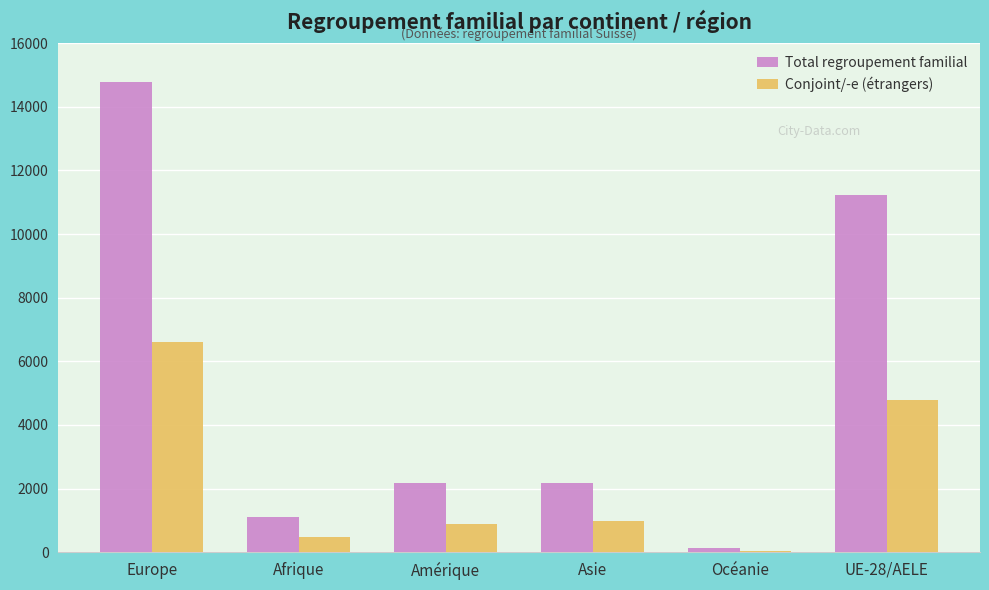

What is the maximum value shown in the chart?

14772